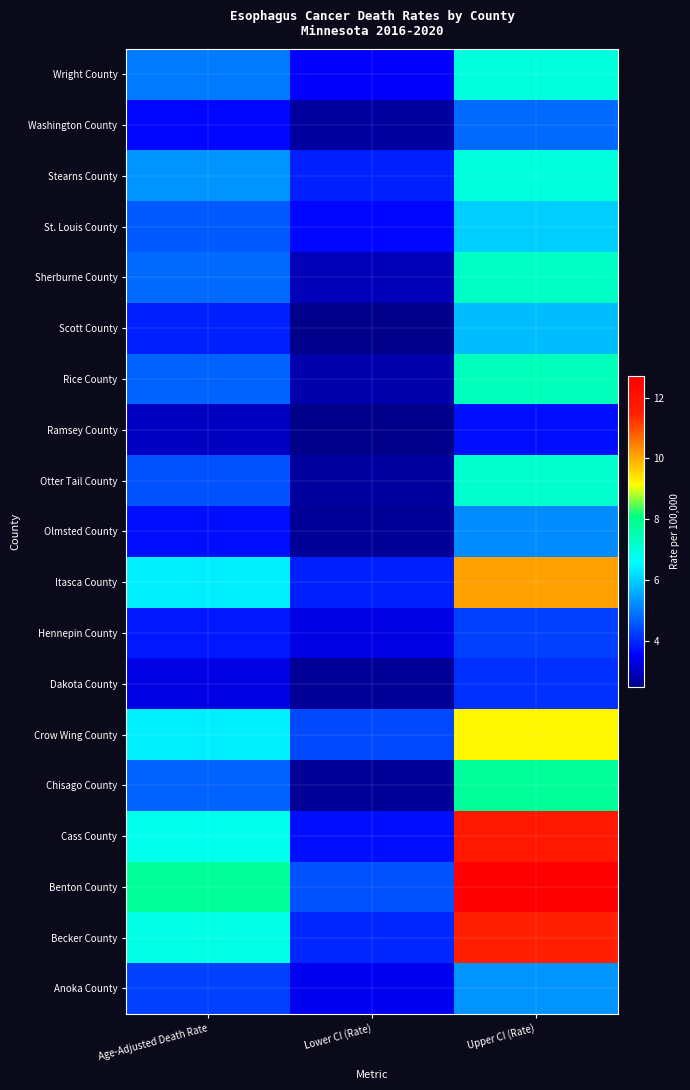

What is the greatest value displayed?

12.7